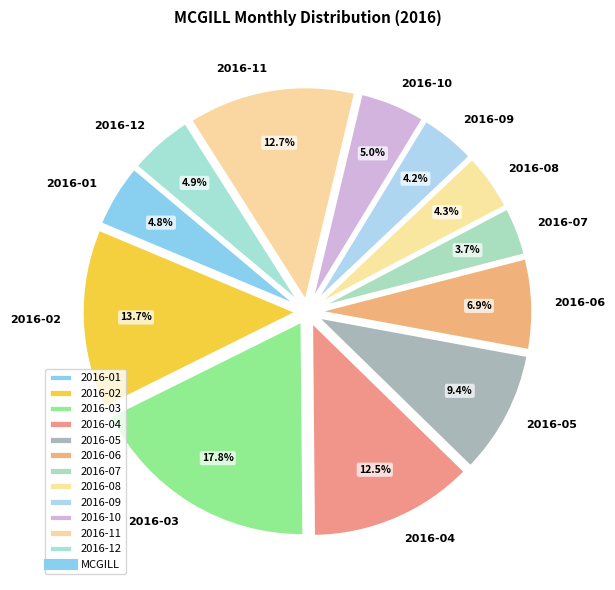

Does any single category account for the majority?

No